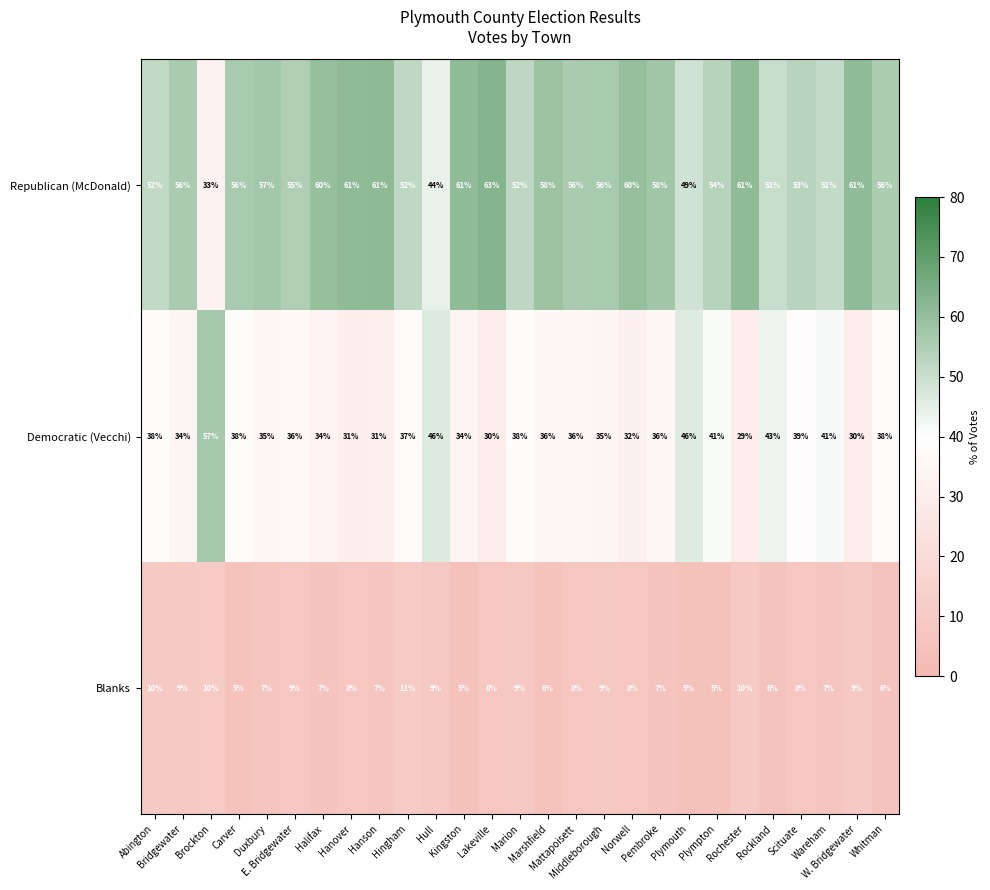

Between Halifax and Hull, which series saw the biggest shift?

Republican (McDonald)